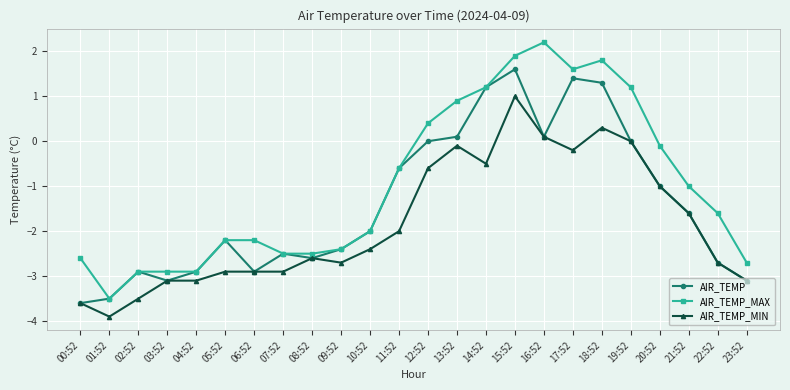

How many positive values does the AIR_TEMP_MAX series have?

8